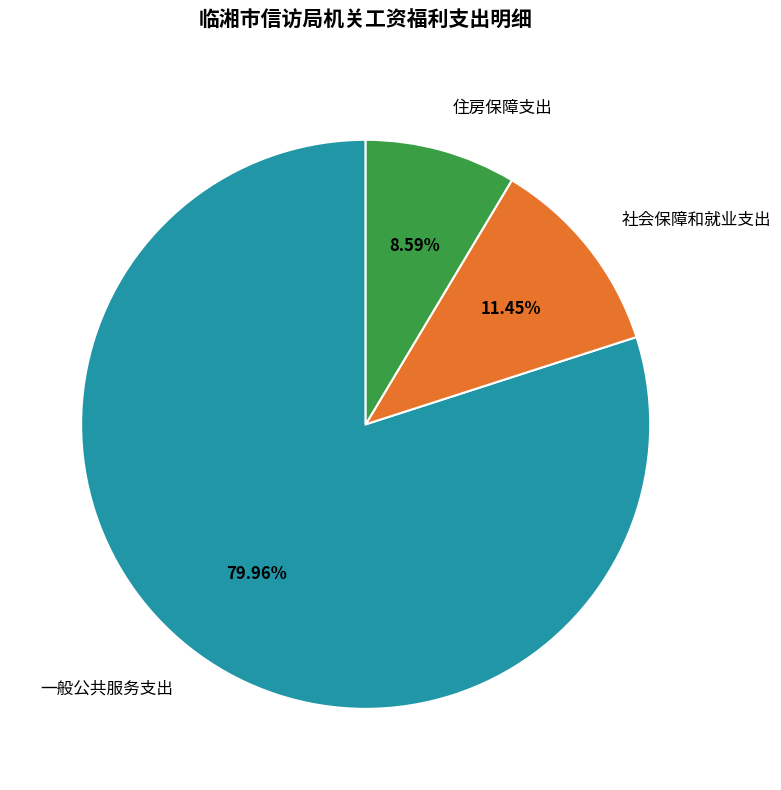

How many slices are in this pie chart?

3